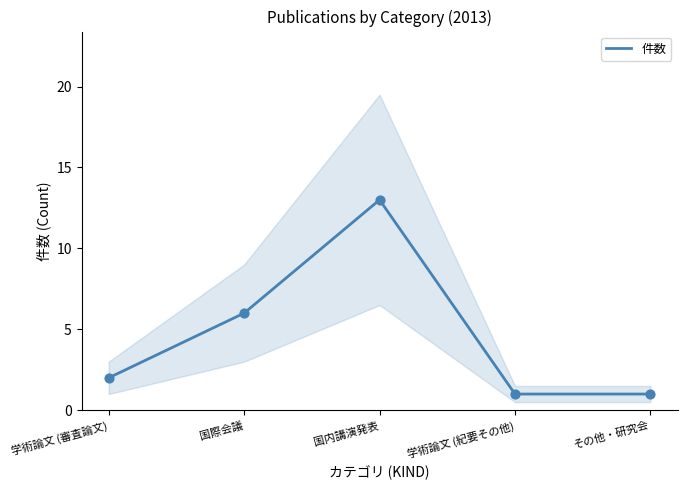

What is the ratio of the value at 学術論文 (審査論文) to the value at 国内講演発表?

0.2